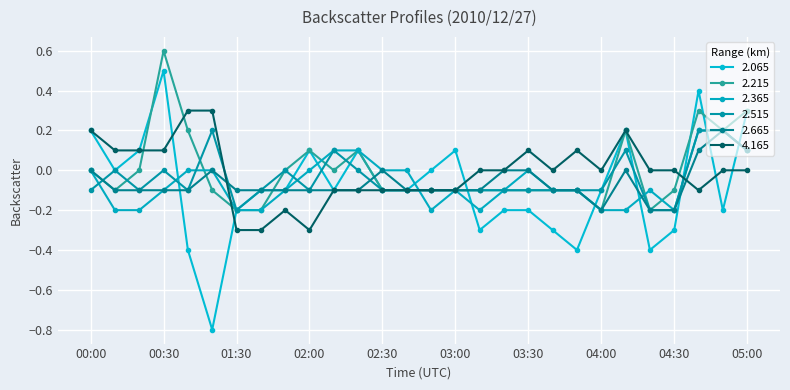

Where do 2.215 and 2.065 first cross each other?

00:20 and 00:30